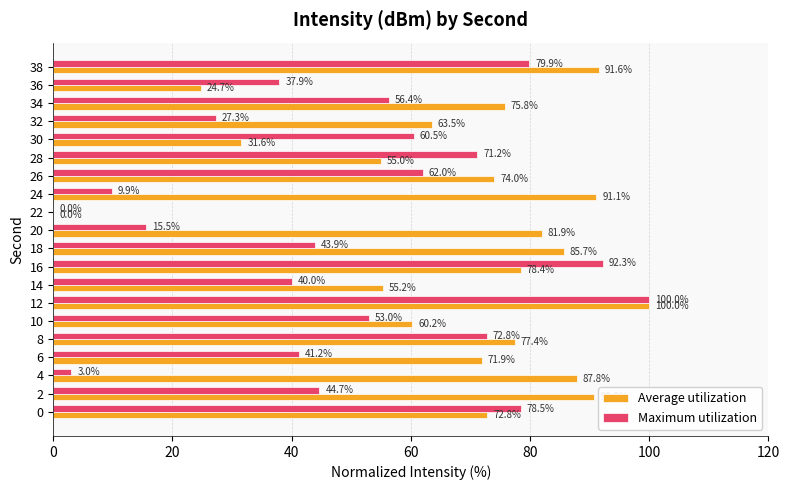

What are all the series names shown in the legend?

Average utilization, Maximum utilization